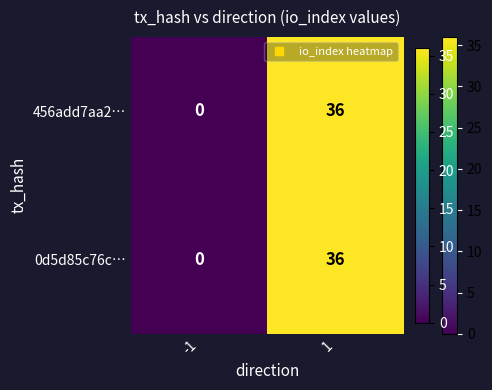

How many series are shown in this chart?

2